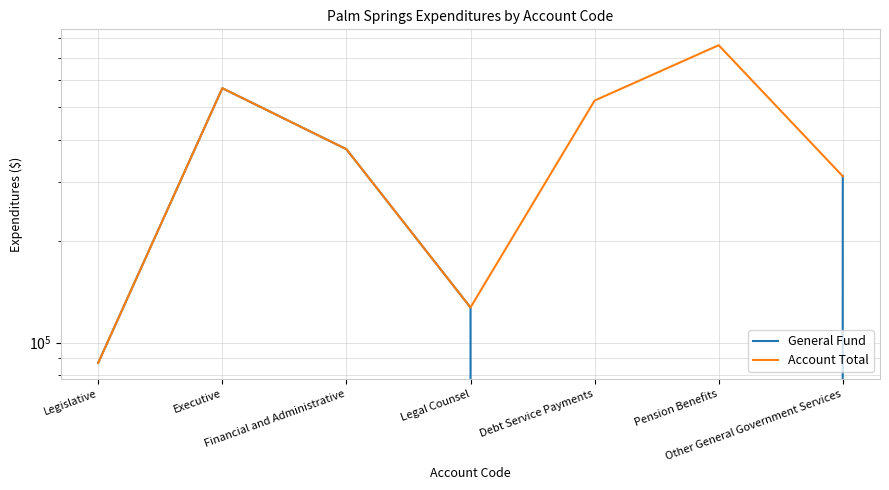

What is the difference between the Account Total values at Financial and Administrative and Legal Counsel?

247508